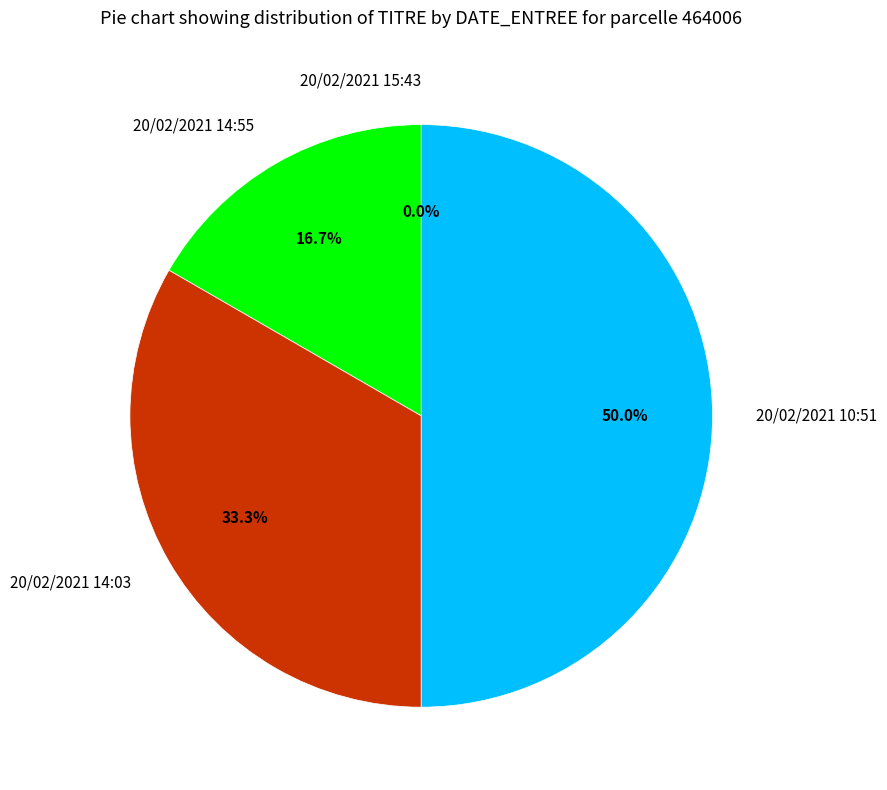

To the nearest percent, what percentage of the pie is 20/02/2021 14:03?

33%